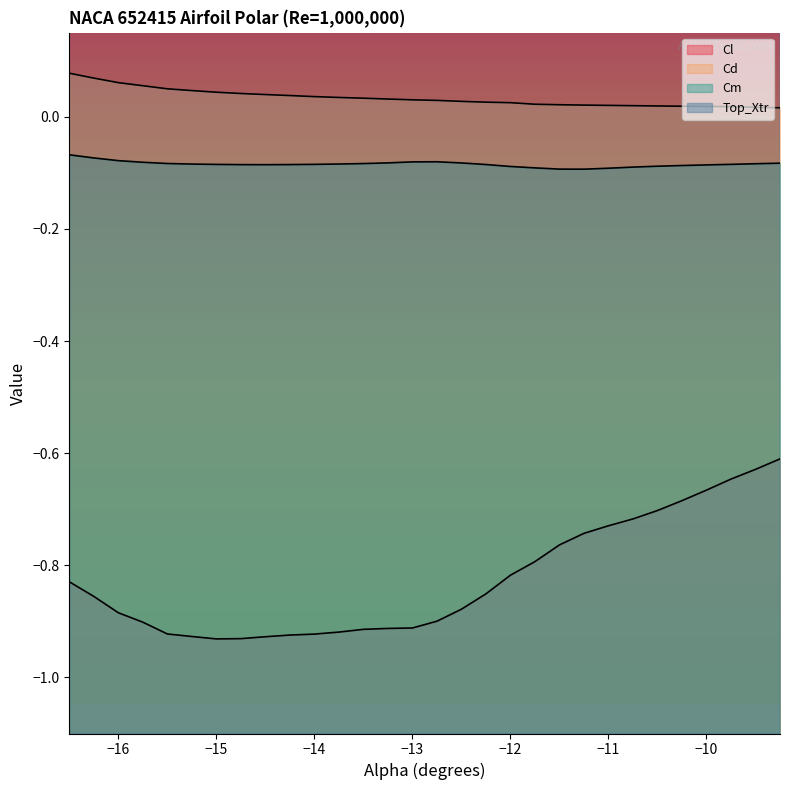

Which series has the largest range (max minus min)?

Cl